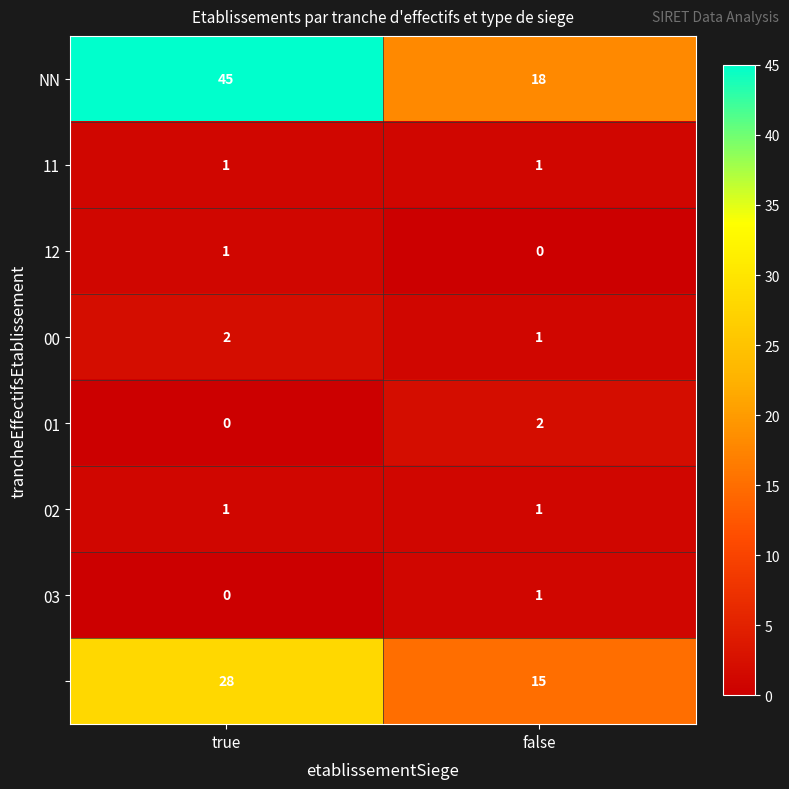

How many distinct data groups are displayed?

8